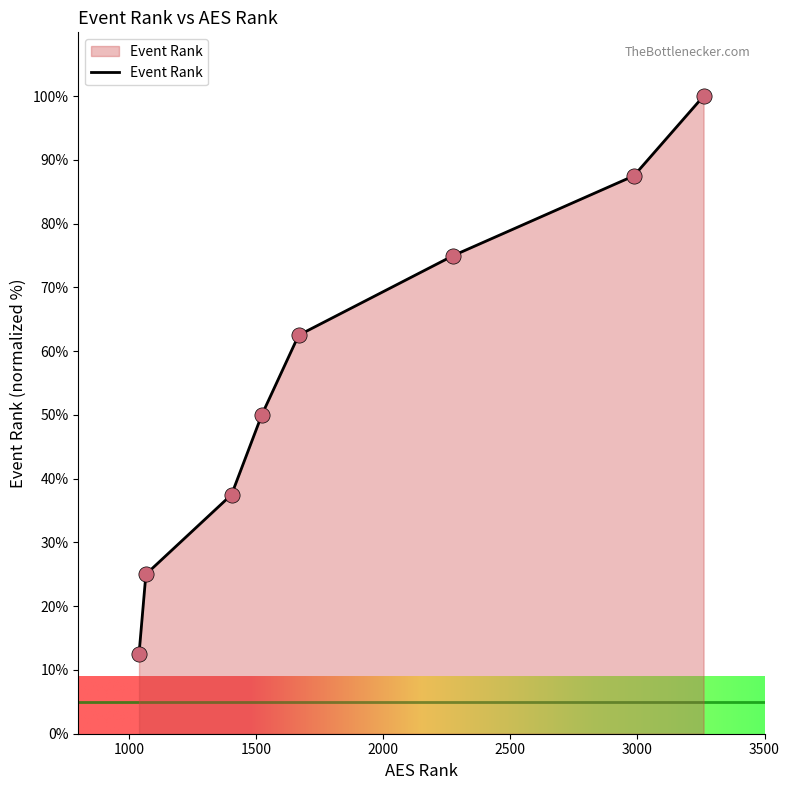

What is the minimum value shown in the chart?

12.5